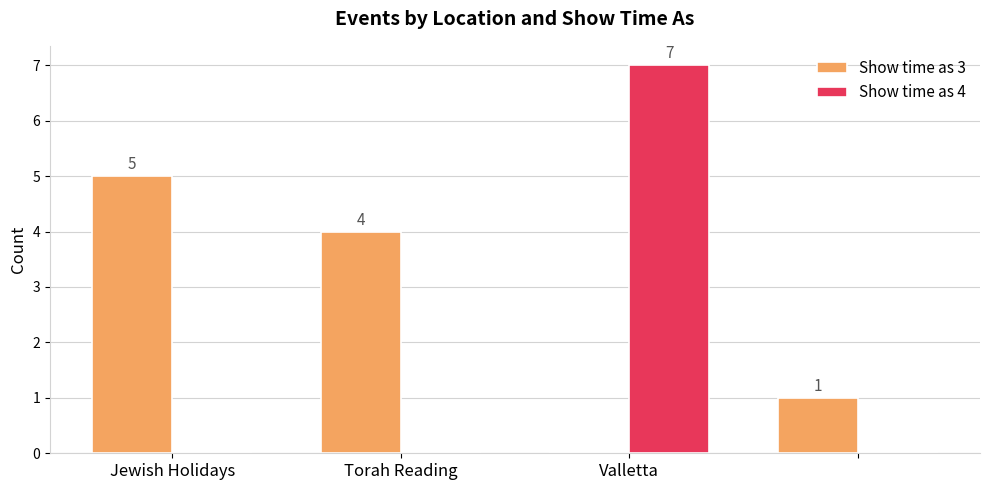

How many series are shown in this chart?

2